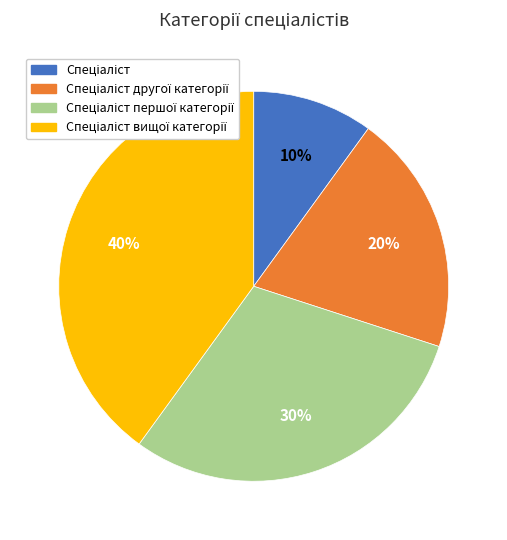

To the nearest percent, what is the difference between the largest and smallest slice percentages?

30%